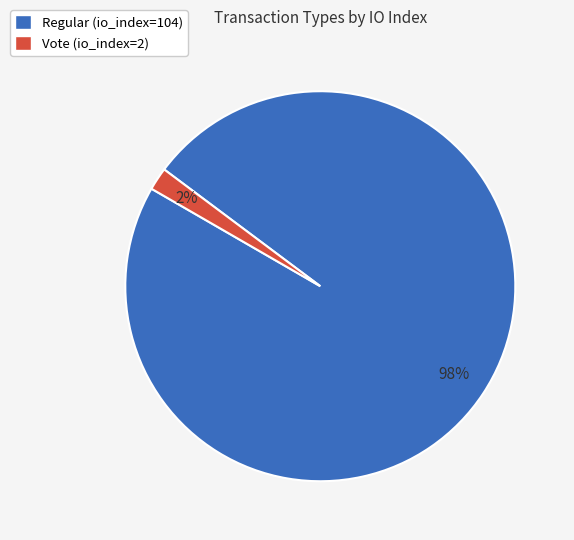

Combined, do Regular (io_index=104) and Vote (io_index=2) account for over 50%?

Yes